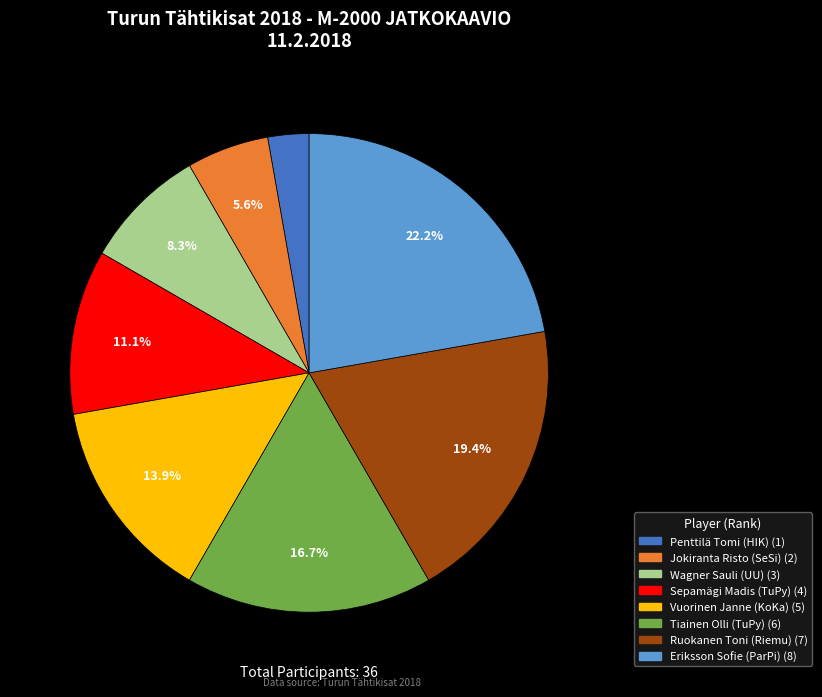

How many slices are in this pie chart?

8